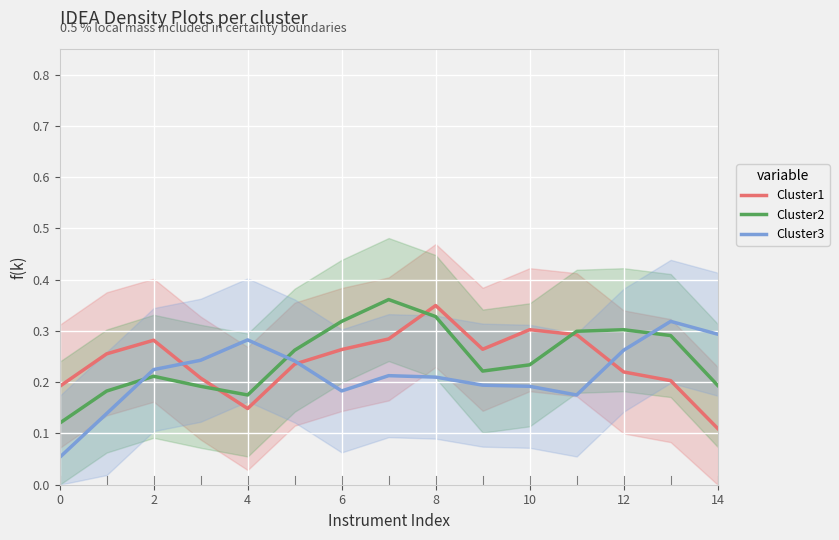

What is the smallest value displayed?

0.1